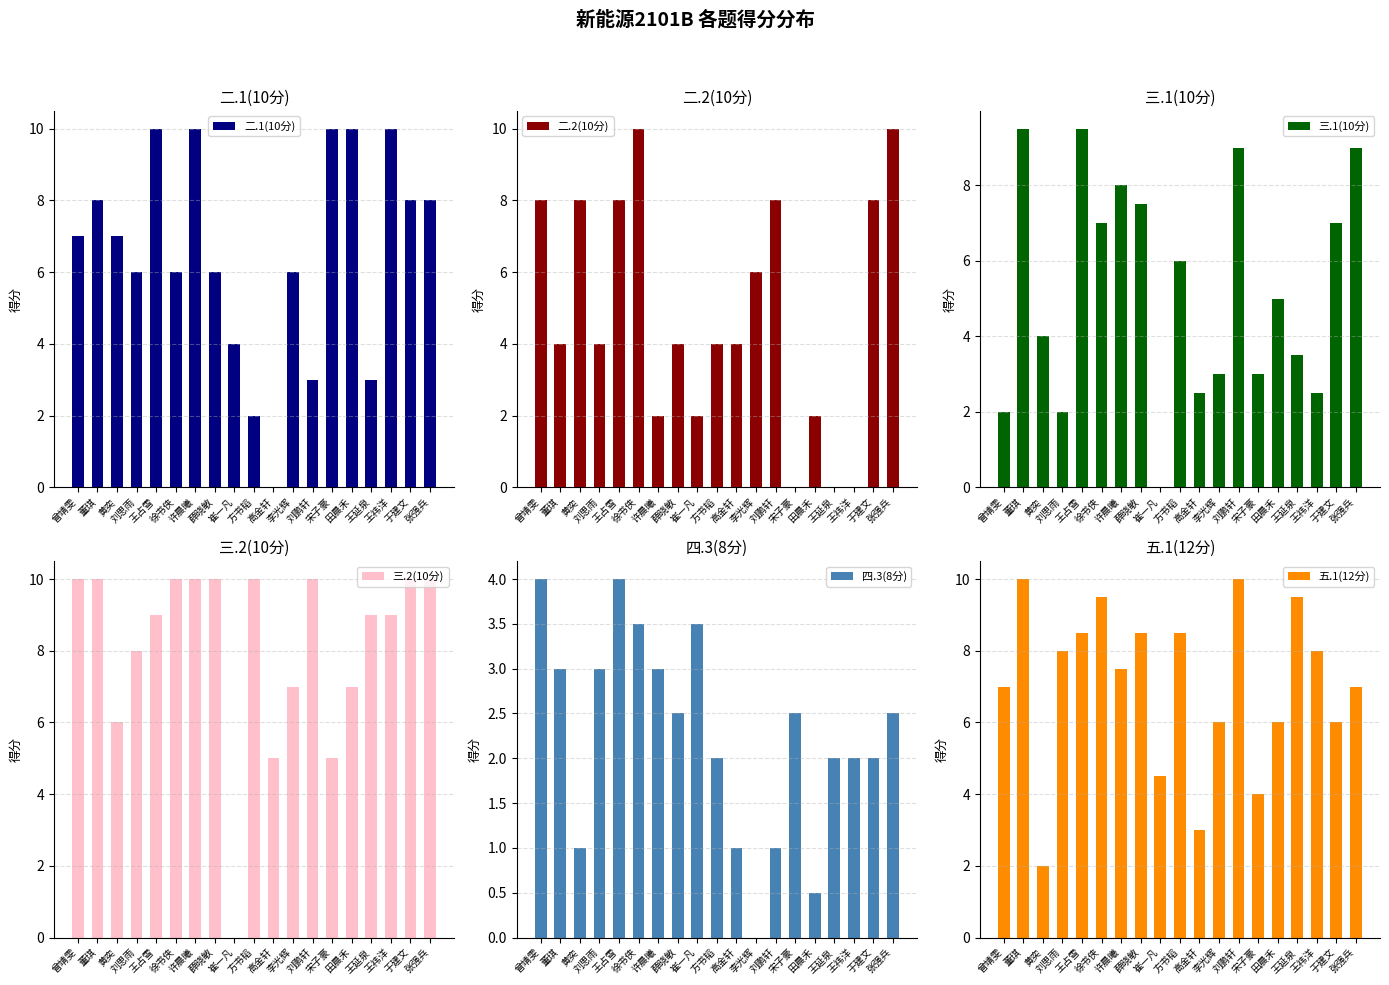

How many values in the 五.1(12分) series exceed 7?

10